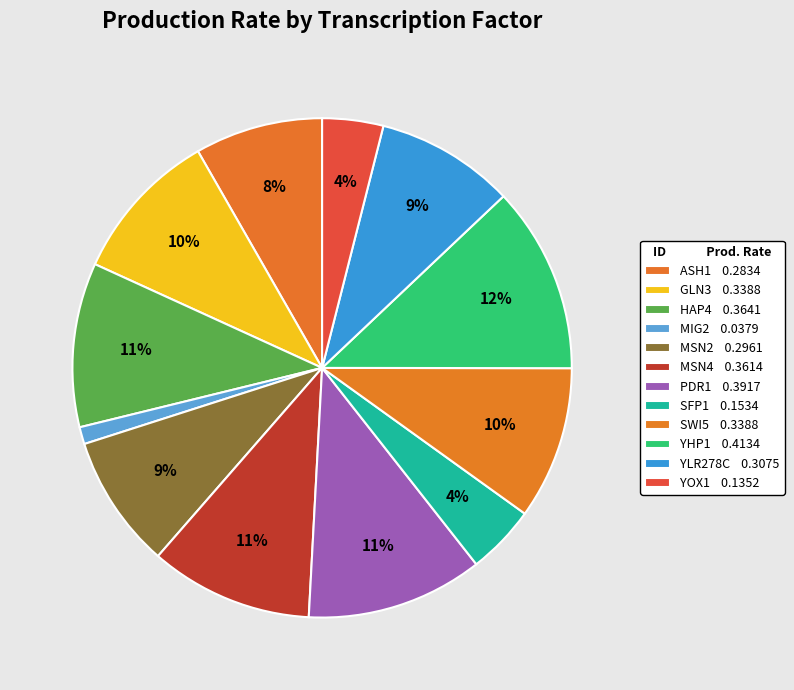

To the nearest percent, what is the difference between the largest and smallest slice percentages?

11%